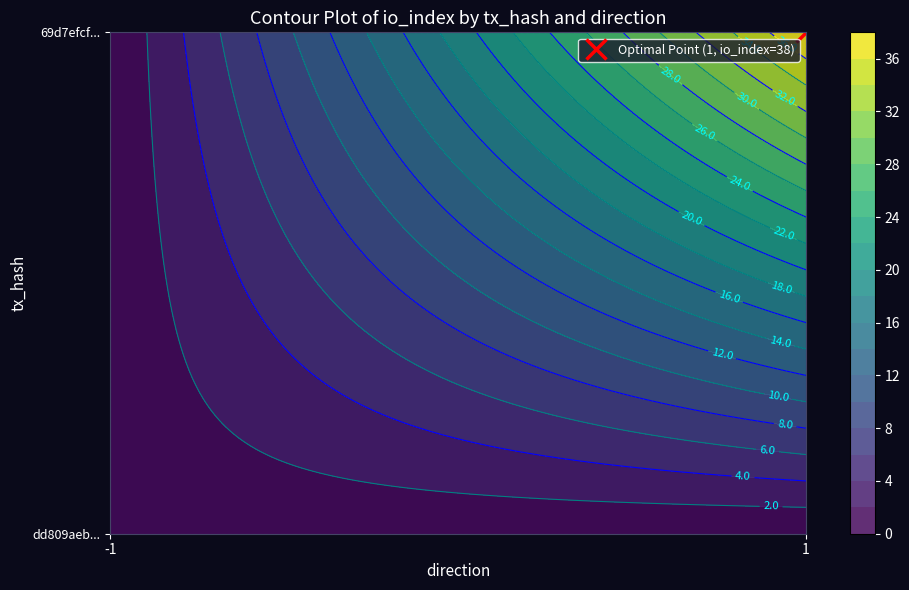

What is the difference between the 69d7efcf569cc9d77a6b8518dfb09b3f3ff1fce values at direction and io_index?

37